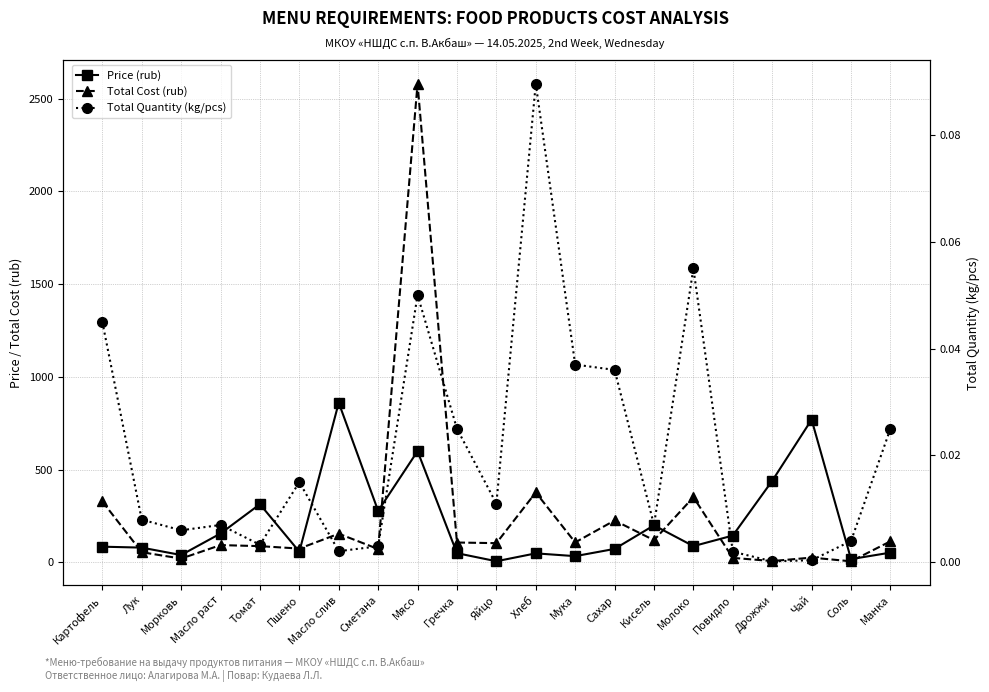

At which category does Total Cost (rub) reach its first local valley?

Морковь